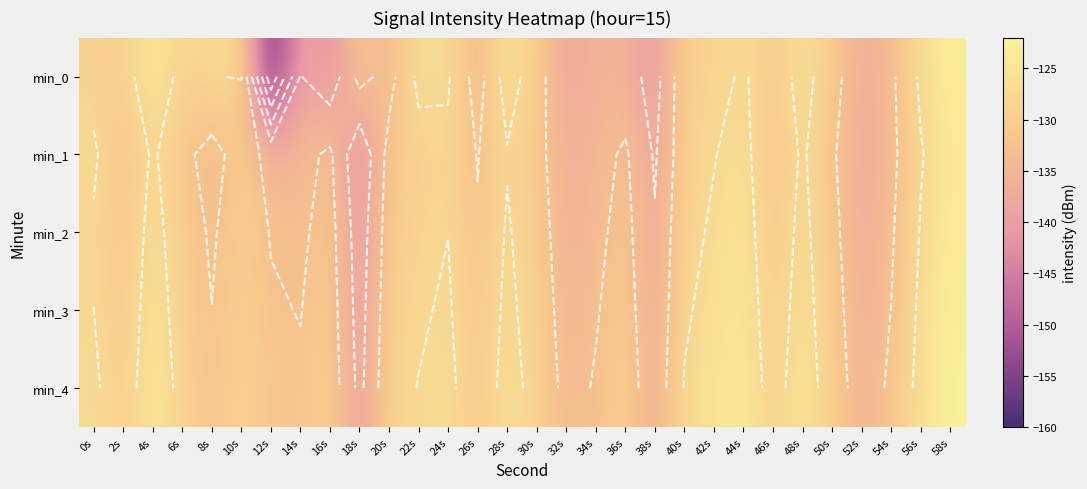

The value of min_1 at 58s is -30.2. True or false?

False